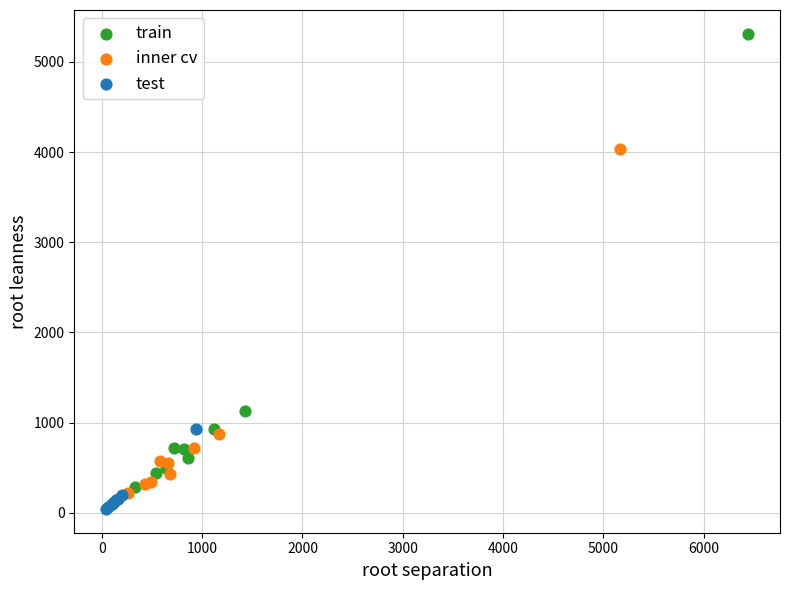

Which series contains the highest Y value?

train